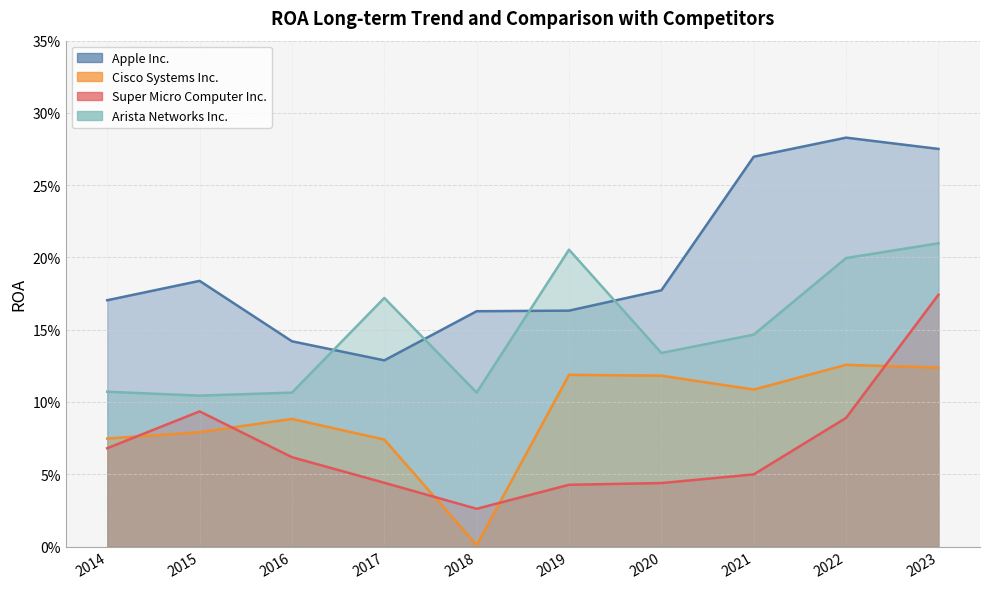

Which series has the largest total across all categories?

Apple Inc.